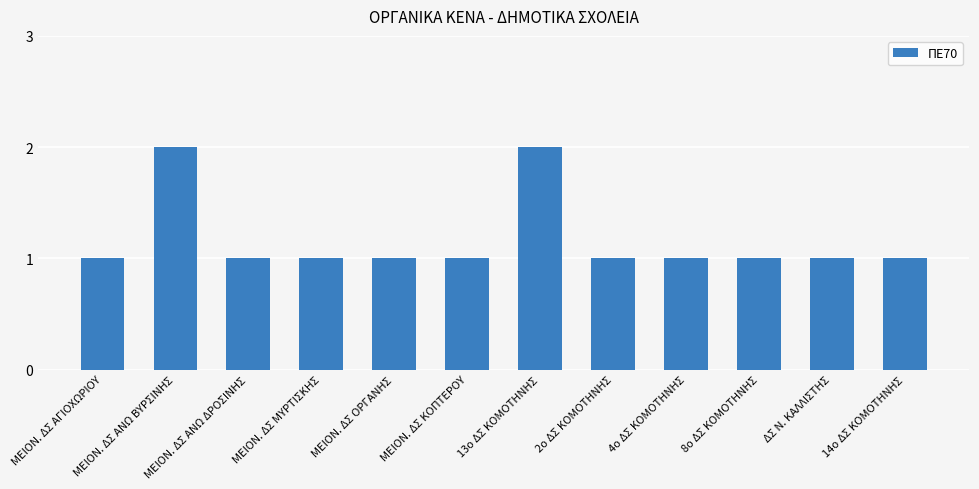

Does the chart contain stacked bars?

No